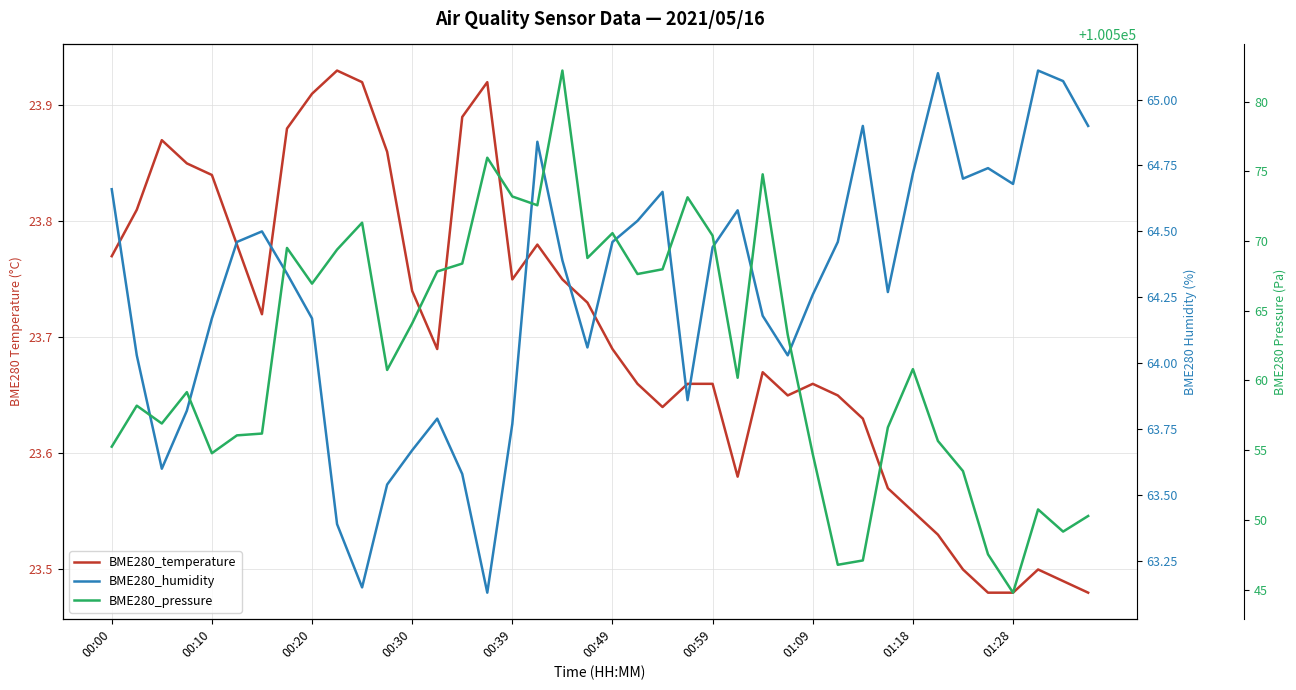

What position from the right is 22?

18